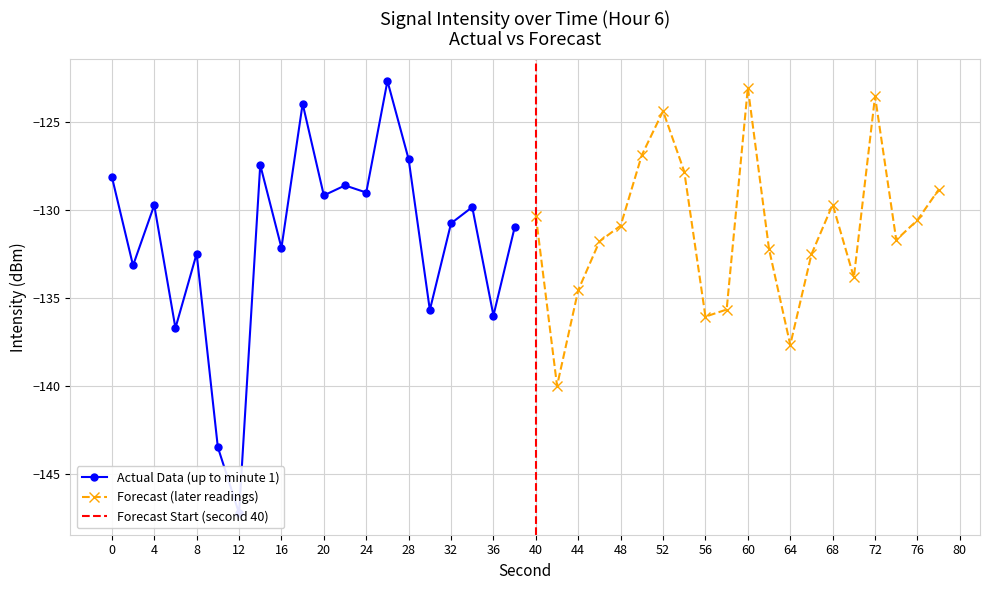

The value of Forecast (later readings) at 64 is -137.7. True or false?

True